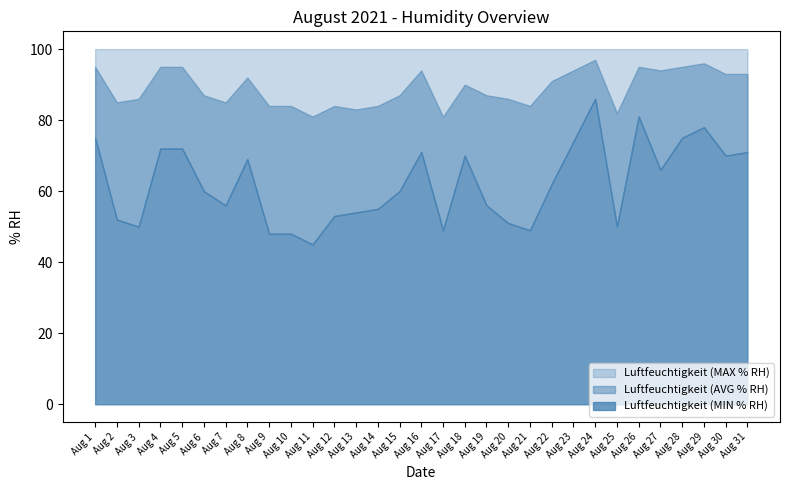

True or false: Luftfeuchtigkeit (MIN % RH) and Luftfeuchtigkeit (AVG % RH) cross at least once.

False